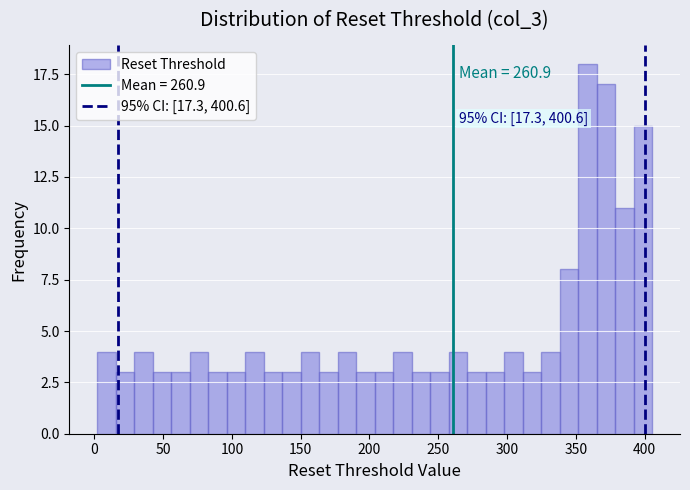

Read against the x-axis, roughly where is the centre of the tallest bar?

360